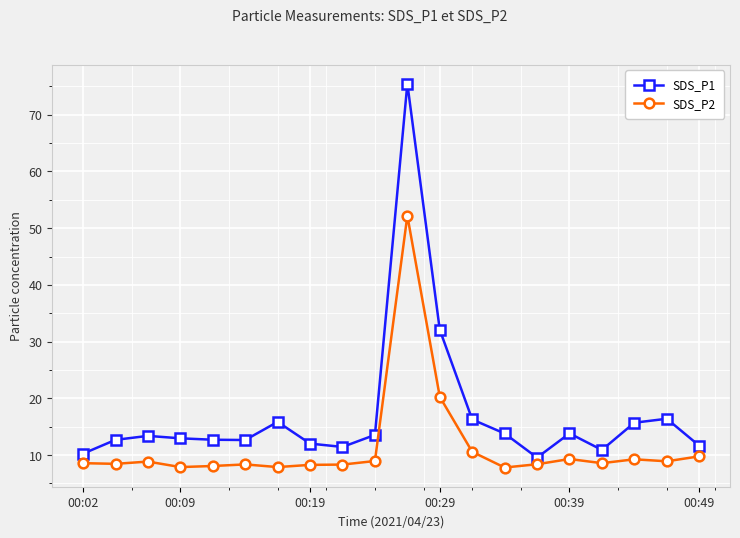

Rank the series by their maximum value, from highest to lowest.

SDS_P1, SDS_P2